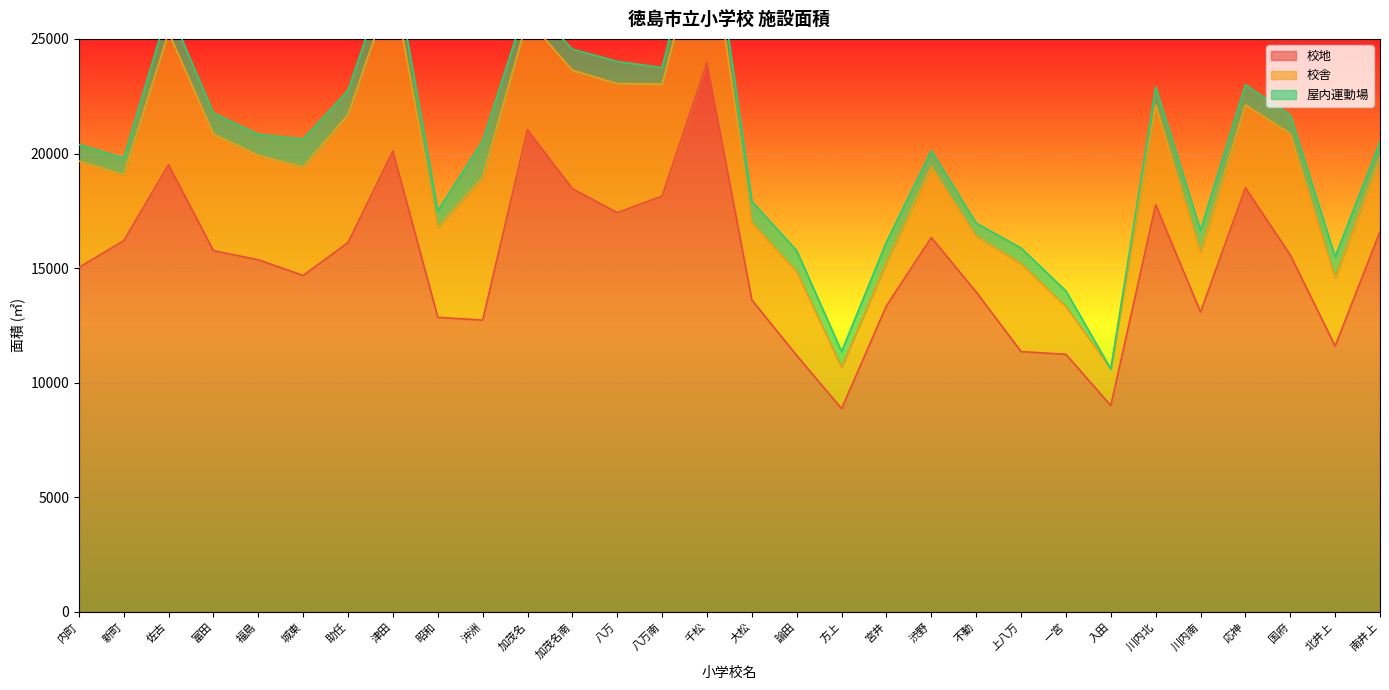

Between 沖洲 and 八万南, which is larger?

八万南